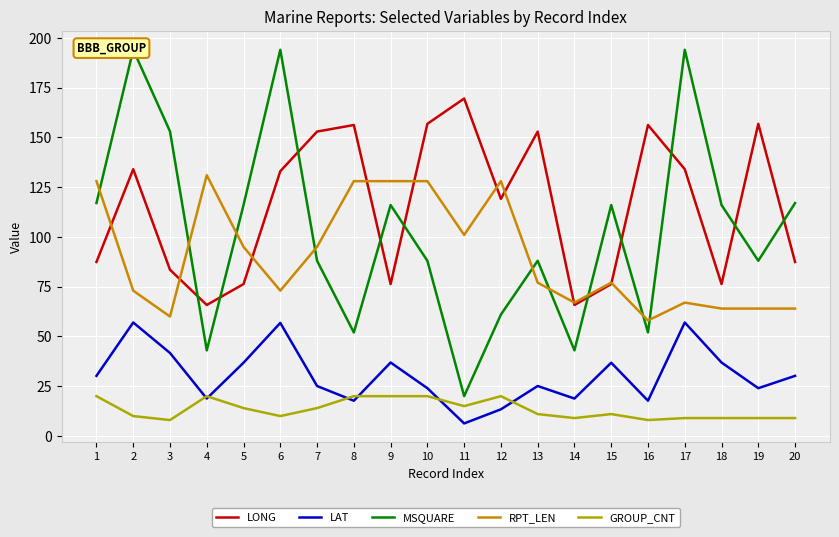

What are all the series names shown in the legend?

LONG, LAT, MSQUARE, RPT_LEN, GROUP_CNT